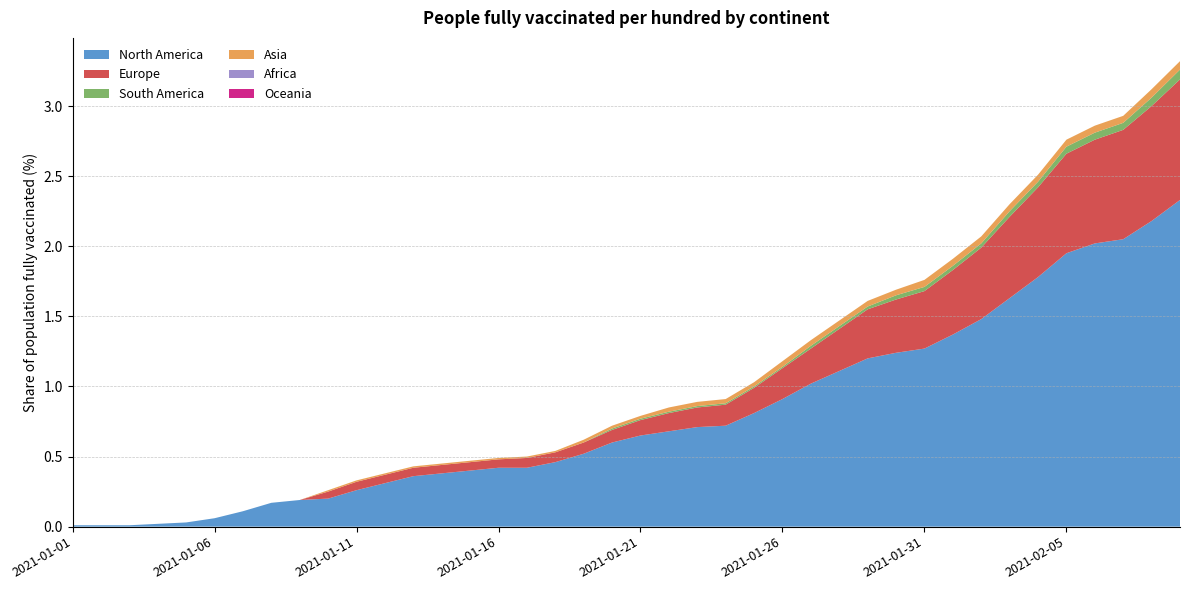

Reading left to right, what are all the values shown in this chart?

North America: 2021-01-01=0.0	2021-01-02=0.0	2021-01-03=0.0	2021-01-04=0.0	2021-01-05=0.0	2021-01-06=0.1	2021-01-07=0.1	2021-01-08=0.2	2021-01-09=0.2	2021-01-10=0.2	2021-01-11=0.3	2021-01-12=0.3	2021-01-13=0.4	2021-01-14=0.4	2021-01-15=0.4	2021-01-16=0.4	2021-01-17=0.4	2021-01-18=0.5	2021-01-19=0.5	2021-01-20=0.6	2021-01-21=0.7	2021-01-22=0.7	2021-01-23=0.7	2021-01-24=0.7	2021-01-25=0.8	2021-01-26=0.9	2021-01-27=1.0	2021-01-28=1.1	2021-01-29=1.2	2021-01-30=1.2	2021-01-31=1.3	2021-02-01=1.4	2021-02-02=1.5	2021-02-03=1.6	2021-02-04=1.8	2021-02-05=1.9	2021-02-06=2.0	2021-02-07=2.0	2021-02-08=2.2	2021-02-09=2.3
Europe: 2021-01-01=0.0	2021-01-02=0.0	2021-01-03=0.0	2021-01-04=0.0	2021-01-05=0.0	2021-01-06=0.0	2021-01-07=0.0	2021-01-08=0.0	2021-01-09=0.0	2021-01-10=0.1	2021-01-11=0.1	2021-01-12=0.1	2021-01-13=0.1	2021-01-14=0.1	2021-01-15=0.1	2021-01-16=0.1	2021-01-17=0.1	2021-01-18=0.1	2021-01-19=0.1	2021-01-20=0.1	2021-01-21=0.1	2021-01-22=0.1	2021-01-23=0.1	2021-01-24=0.1	2021-01-25=0.2	2021-01-26=0.2	2021-01-27=0.2	2021-01-28=0.3	2021-01-29=0.3	2021-01-30=0.4	2021-01-31=0.4	2021-02-01=0.5	2021-02-02=0.5	2021-02-03=0.6	2021-02-04=0.6	2021-02-05=0.7	2021-02-06=0.7	2021-02-07=0.8	2021-02-08=0.8	2021-02-09=0.9
South America: 2021-01-01=0.0	2021-01-02=0.0	2021-01-03=0.0	2021-01-04=0.0	2021-01-05=0.0	2021-01-06=0.0	2021-01-07=0.0	2021-01-08=0.0	2021-01-09=0.0	2021-01-10=0.0	2021-01-11=0.0	2021-01-12=0.0	2021-01-13=0.0	2021-01-14=0.0	2021-01-15=0.0	2021-01-16=0.0	2021-01-17=0.0	2021-01-18=0.0	2021-01-19=0.0	2021-01-20=0.0	2021-01-21=0.0	2021-01-22=0.0	2021-01-23=0.0	2021-01-24=0.0	2021-01-25=0.0	2021-01-26=0.0	2021-01-27=0.0	2021-01-28=0.0	2021-01-29=0.0	2021-01-30=0.0	2021-01-31=0.0	2021-02-01=0.0	2021-02-02=0.0	2021-02-03=0.0	2021-02-04=0.0	2021-02-05=0.1	2021-02-06=0.1	2021-02-07=0.1	2021-02-08=0.1	2021-02-09=0.1
Asia: 2021-01-01=0.0	2021-01-02=0.0	2021-01-03=0.0	2021-01-04=0.0	2021-01-05=0.0	2021-01-06=0.0	2021-01-07=0.0	2021-01-08=0.0	2021-01-09=0.0	2021-01-10=0.0	2021-01-11=0.0	2021-01-12=0.0	2021-01-13=0.0	2021-01-14=0.0	2021-01-15=0.0	2021-01-16=0.0	2021-01-17=0.0	2021-01-18=0.0	2021-01-19=0.0	2021-01-20=0.0	2021-01-21=0.0	2021-01-22=0.0	2021-01-23=0.0	2021-01-24=0.0	2021-01-25=0.0	2021-01-26=0.0	2021-01-27=0.0	2021-01-28=0.0	2021-01-29=0.0	2021-01-30=0.0	2021-01-31=0.1	2021-02-01=0.1	2021-02-02=0.1	2021-02-03=0.1	2021-02-04=0.1	2021-02-05=0.1	2021-02-06=0.1	2021-02-07=0.1	2021-02-08=0.1	2021-02-09=0.1
Africa: 2021-01-01=0.0	2021-01-02=0.0	2021-01-03=0.0	2021-01-04=0.0	2021-01-05=0.0	2021-01-06=0.0	2021-01-07=0.0	2021-01-08=0.0	2021-01-09=0.0	2021-01-10=0.0	2021-01-11=0.0	2021-01-12=0.0	2021-01-13=0.0	2021-01-14=0.0	2021-01-15=0.0	2021-01-16=0.0	2021-01-17=0.0	2021-01-18=0.0	2021-01-19=0.0	2021-01-20=0.0	2021-01-21=0.0	2021-01-22=0.0	2021-01-23=0.0	2021-01-24=0.0	2021-01-25=0.0	2021-01-26=0.0	2021-01-27=0.0	2021-01-28=0.0	2021-01-29=0.0	2021-01-30=0.0	2021-01-31=0.0	2021-02-01=0.0	2021-02-02=0.0	2021-02-03=0.0	2021-02-04=0.0	2021-02-05=0.0	2021-02-06=0.0	2021-02-07=0.0	2021-02-08=0.0	2021-02-09=0.0
Oceania: 2021-01-01=0.0	2021-01-02=0.0	2021-01-03=0.0	2021-01-04=0.0	2021-01-05=0.0	2021-01-06=0.0	2021-01-07=0.0	2021-01-08=0.0	2021-01-09=0.0	2021-01-10=0.0	2021-01-11=0.0	2021-01-12=0.0	2021-01-13=0.0	2021-01-14=0.0	2021-01-15=0.0	2021-01-16=0.0	2021-01-17=0.0	2021-01-18=0.0	2021-01-19=0.0	2021-01-20=0.0	2021-01-21=0.0	2021-01-22=0.0	2021-01-23=0.0	2021-01-24=0.0	2021-01-25=0.0	2021-01-26=0.0	2021-01-27=0.0	2021-01-28=0.0	2021-01-29=0.0	2021-01-30=0.0	2021-01-31=0.0	2021-02-01=0.0	2021-02-02=0.0	2021-02-03=0.0	2021-02-04=0.0	2021-02-05=0.0	2021-02-06=0.0	2021-02-07=0.0	2021-02-08=0.0	2021-02-09=0.0